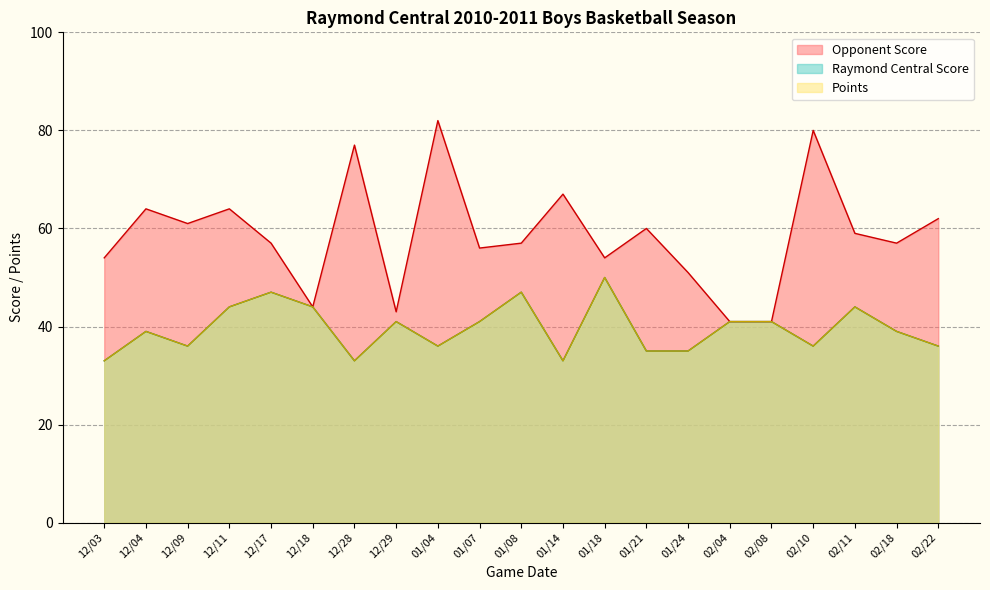

Which label corresponds to the largest value in the chart?

01/04